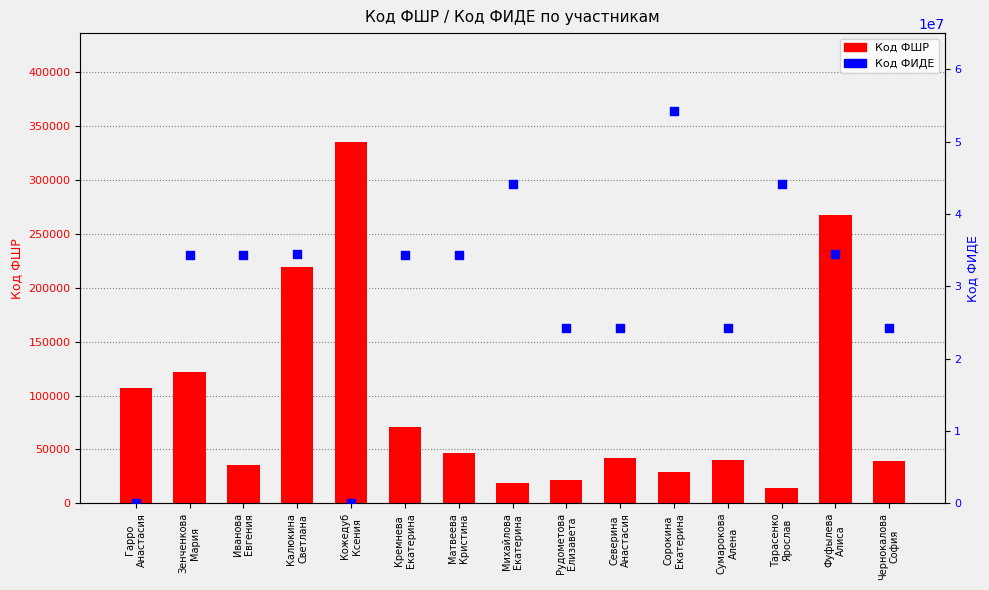

Which series reaches the minimum Y coordinate?

Код ФИДЕ